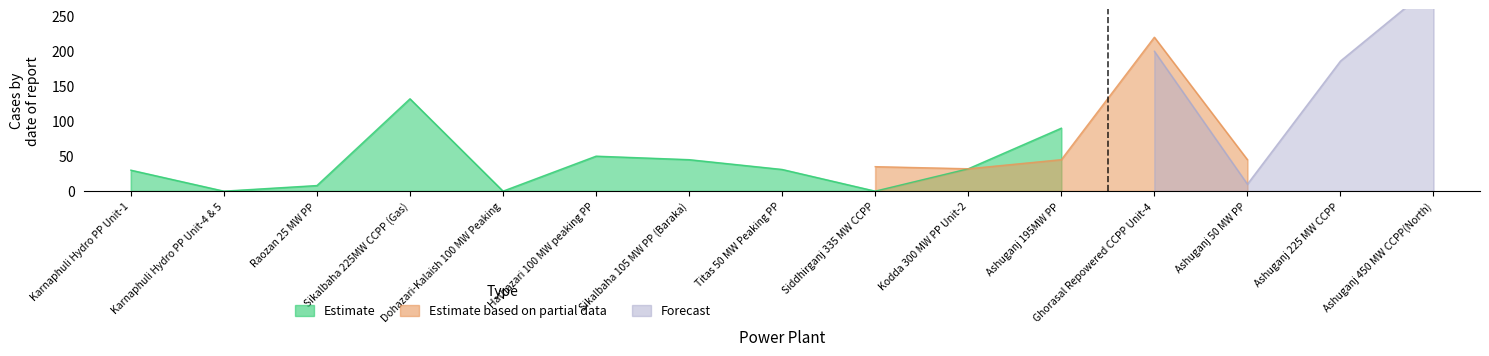

Which label corresponds to the largest value in the chart?

Ashuganj 450 MW CCPP(North)